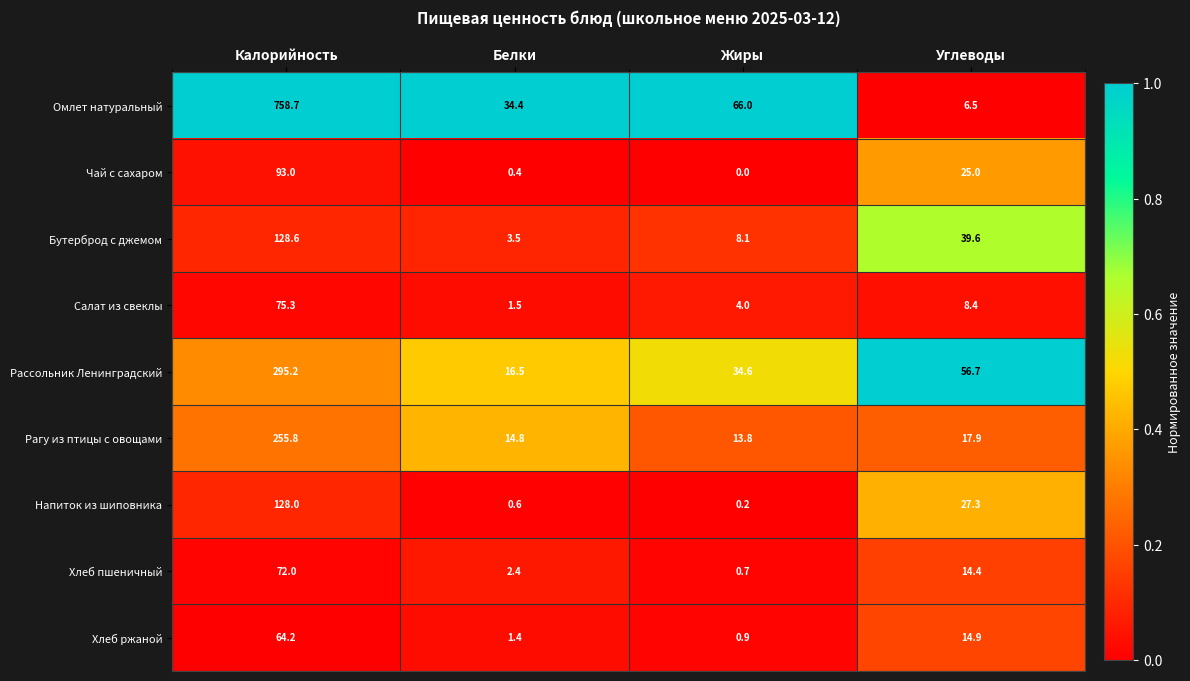

What is the total value across all series at Белки?

75.5